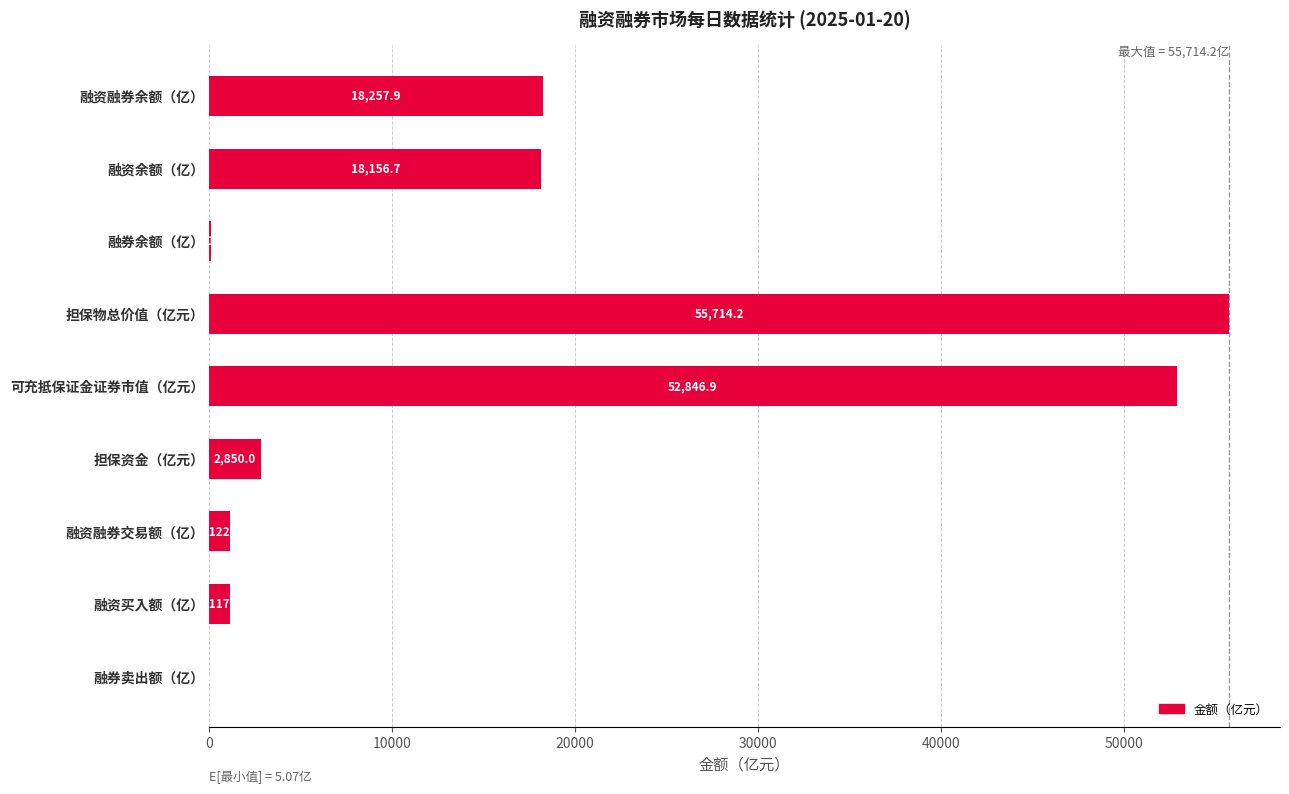

Which has a higher value, 融券卖出额（亿） or 融券余额（亿）?

融券余额（亿）